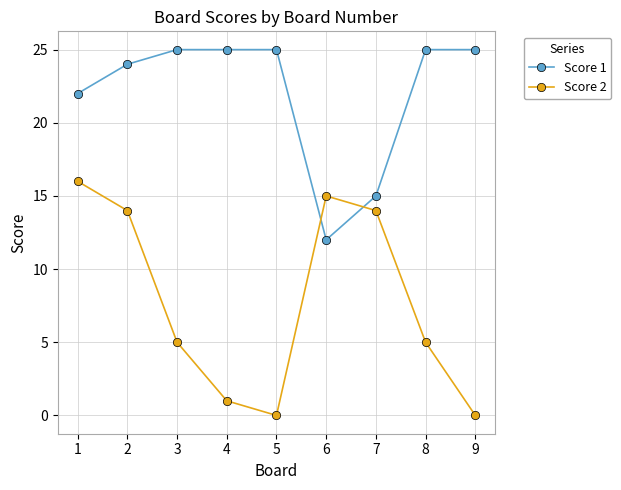

At which label does Score 1 reach its minimum?

6